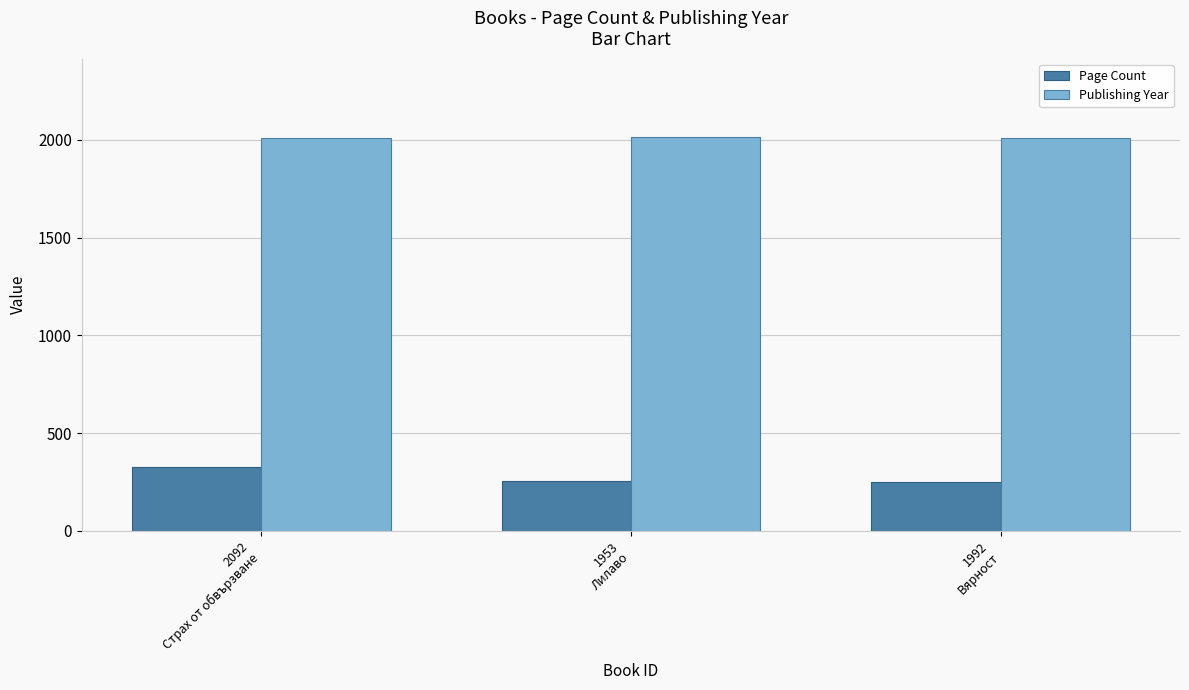

What is the smallest value displayed?

248